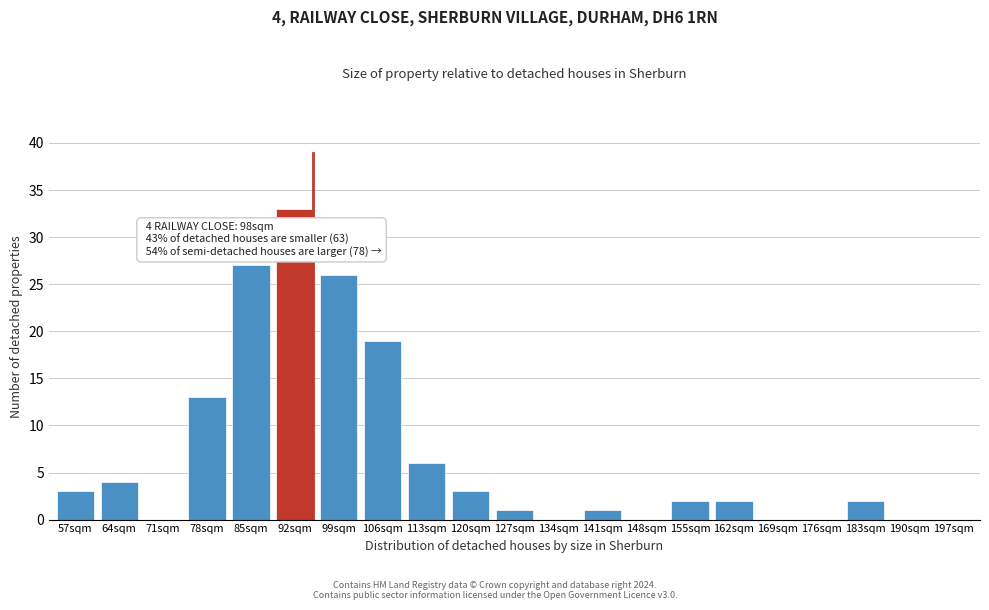

Reading right to left, what are all the values shown in this chart?

197sqm=0	190sqm=0	183sqm=2	176sqm=0	169sqm=0	162sqm=2	155sqm=2	148sqm=0	141sqm=1	134sqm=0	127sqm=1	120sqm=3	113sqm=6	106sqm=19	99sqm=26	92sqm=33	85sqm=27	78sqm=13	71sqm=0	64sqm=4	57sqm=3